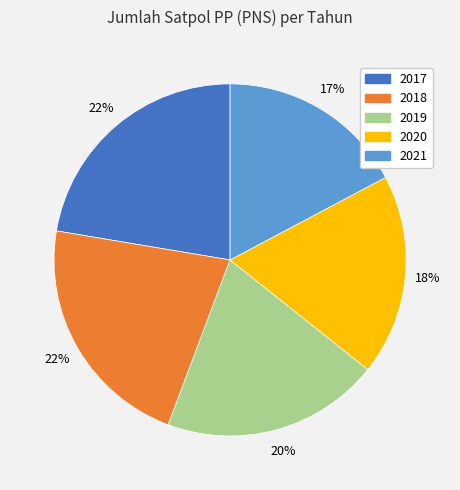

Which category has the smallest portion of the pie?

2021